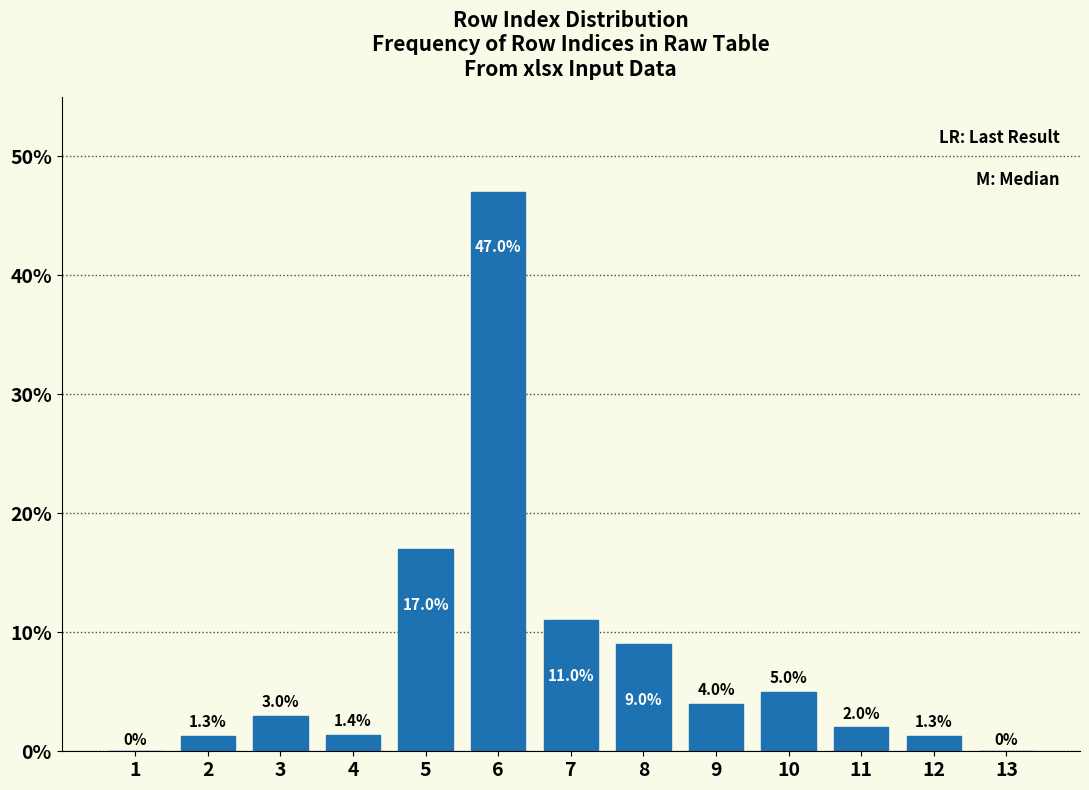

Reading left to right, extract all data points from this chart.

1=0.0	2=1.3	3=3.0	4=1.4	5=17.0	6=47.0	7=11.0	8=9.0	9=4.0	10=5.0	11=2.0	12=1.3	13=0.0